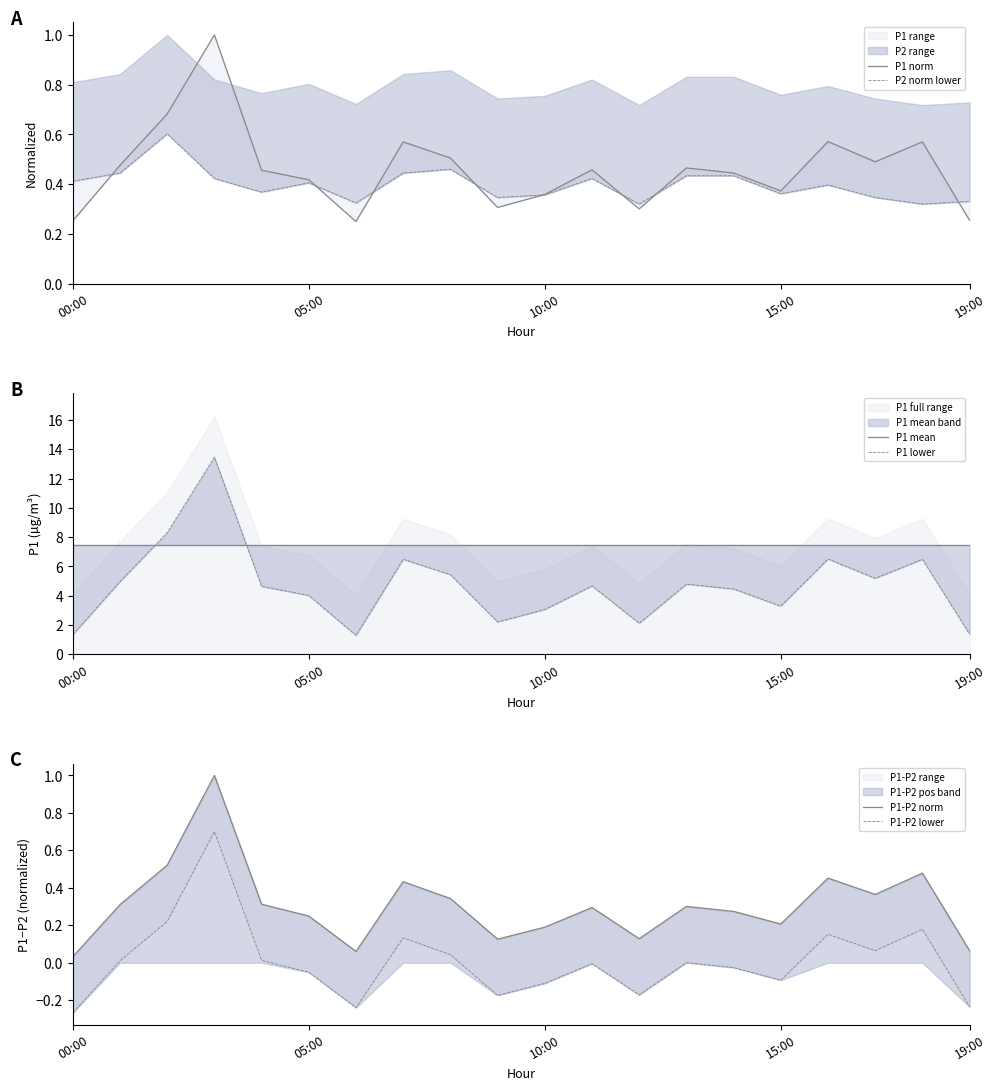

In P1 norm, how many points are higher than both neighbors (excluding endpoints)?

6